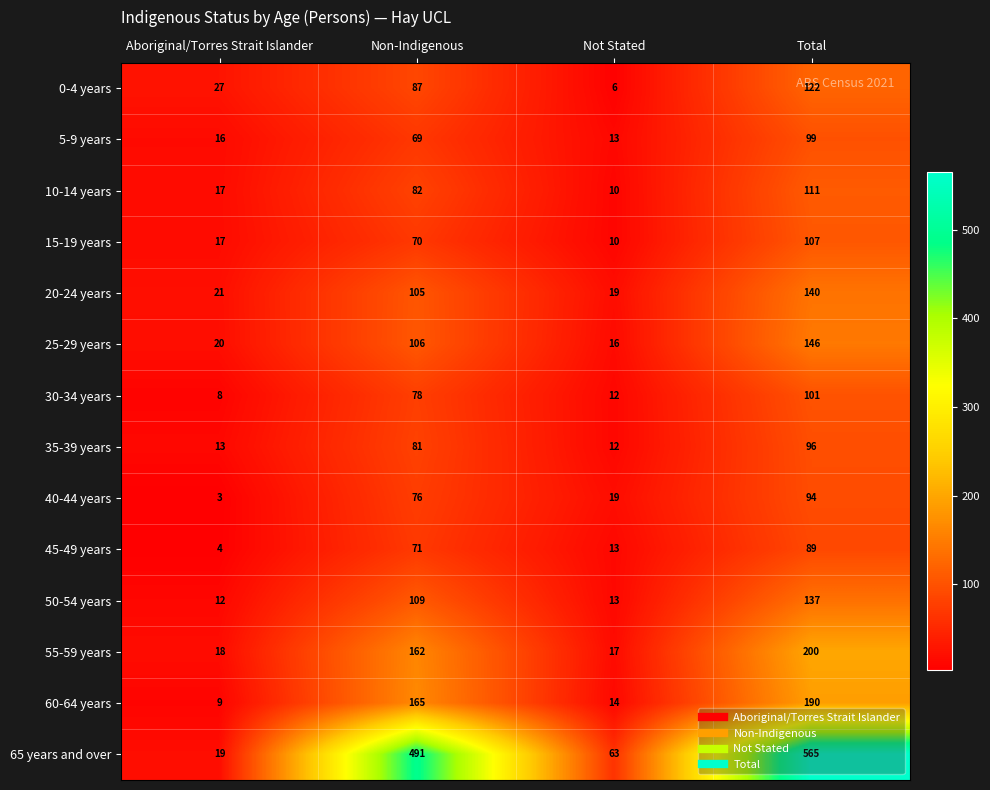

Which series has the widest spread of values?

65 years and over